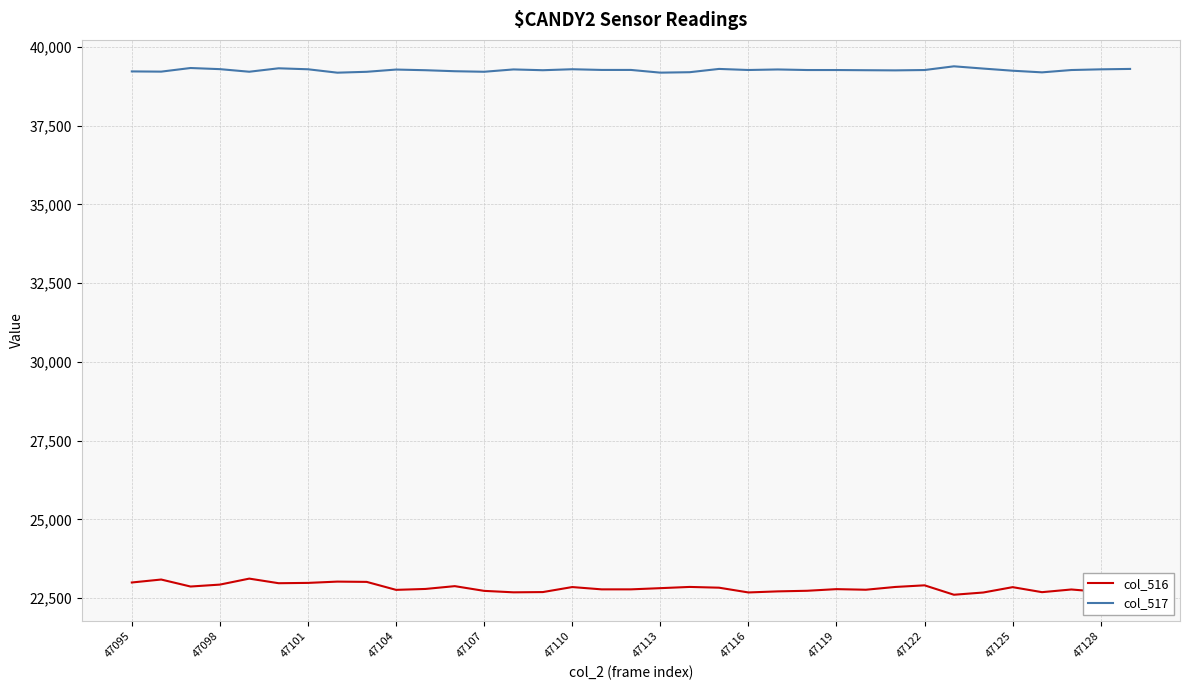

Which series has the largest total across all categories?

col_517